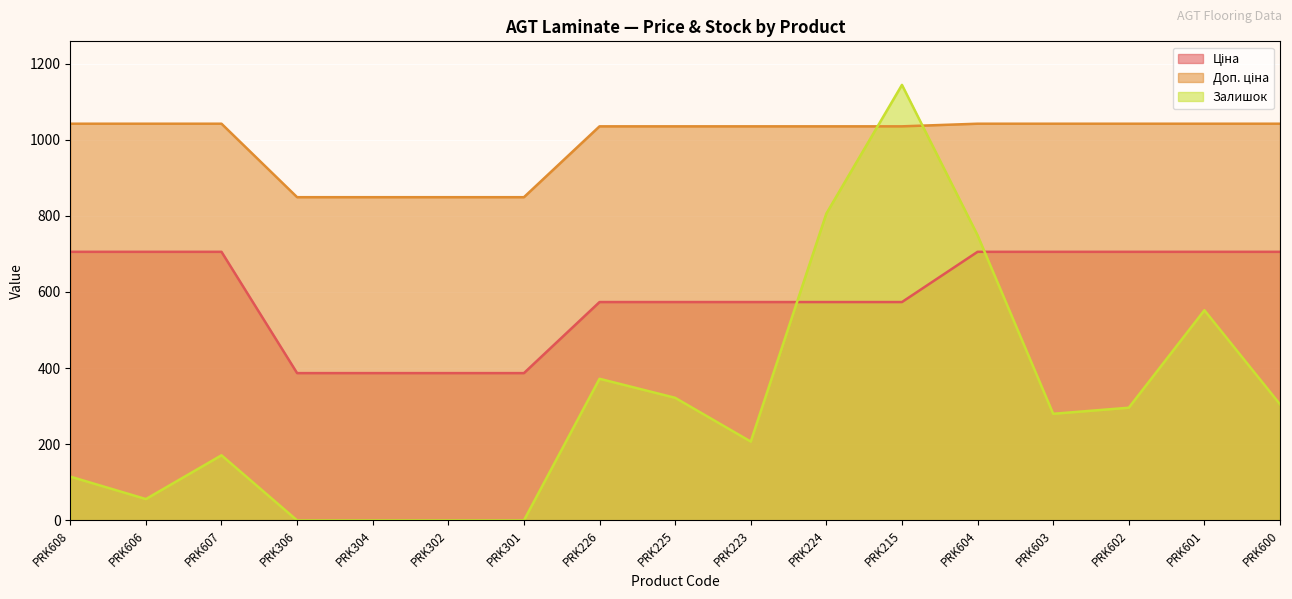

Where do Доп. ціна and Залишок first cross each other?

PRK224 and PRK215